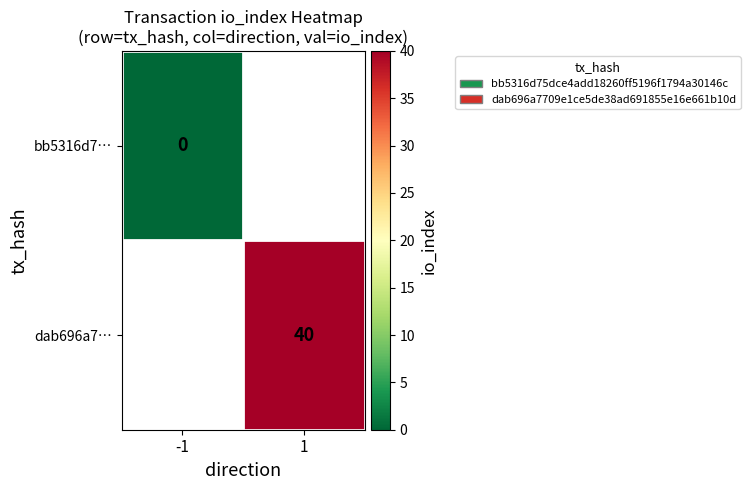

At which category does the chart reach its minimum across all series?

-1